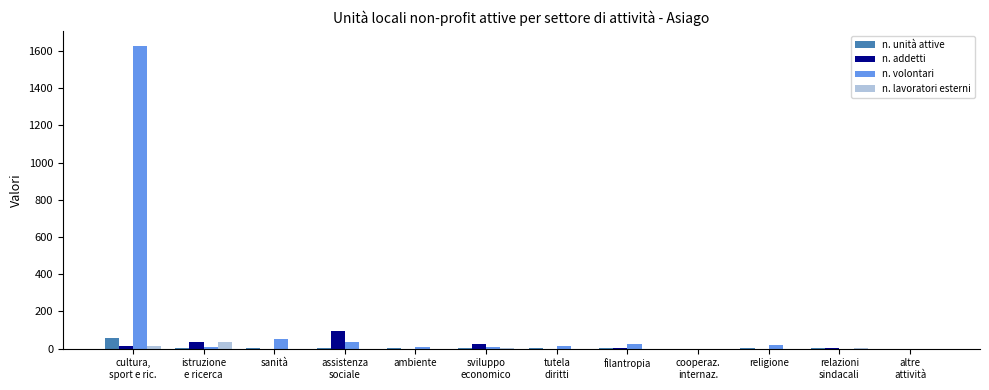

What is the total value across all series at cultura,
sport e ric.?

1713